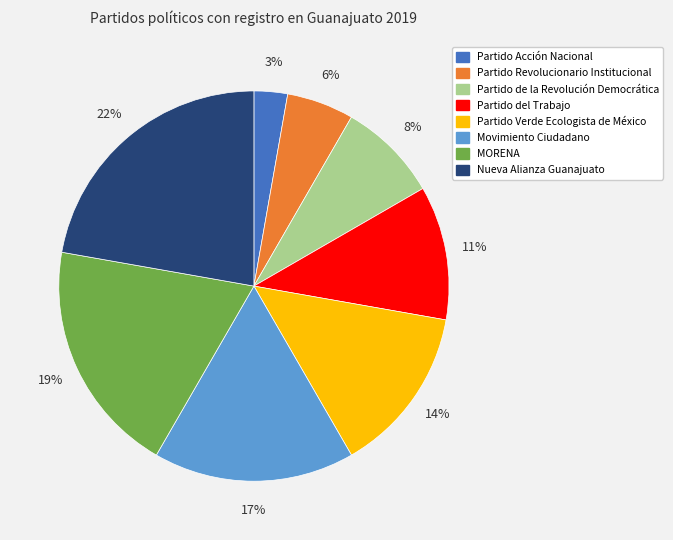

Which slice is the largest?

Nueva Alianza Guanajuato